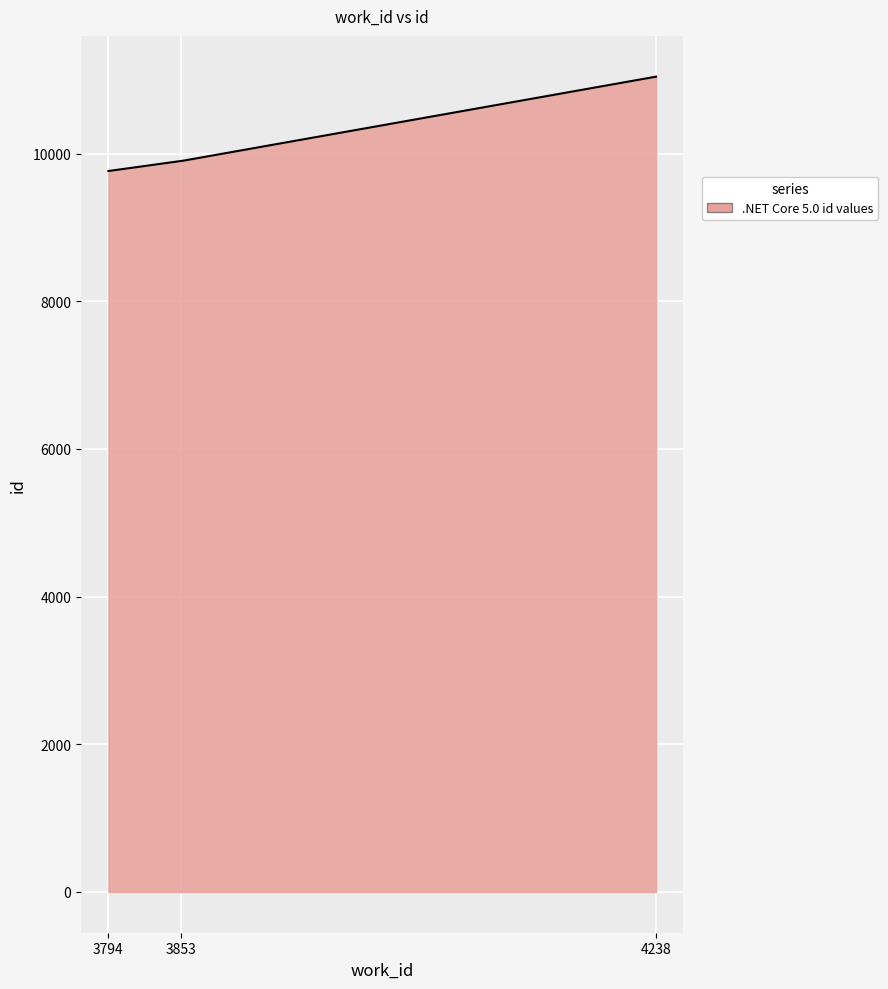

What is the minimum value shown in the chart?

9764.0